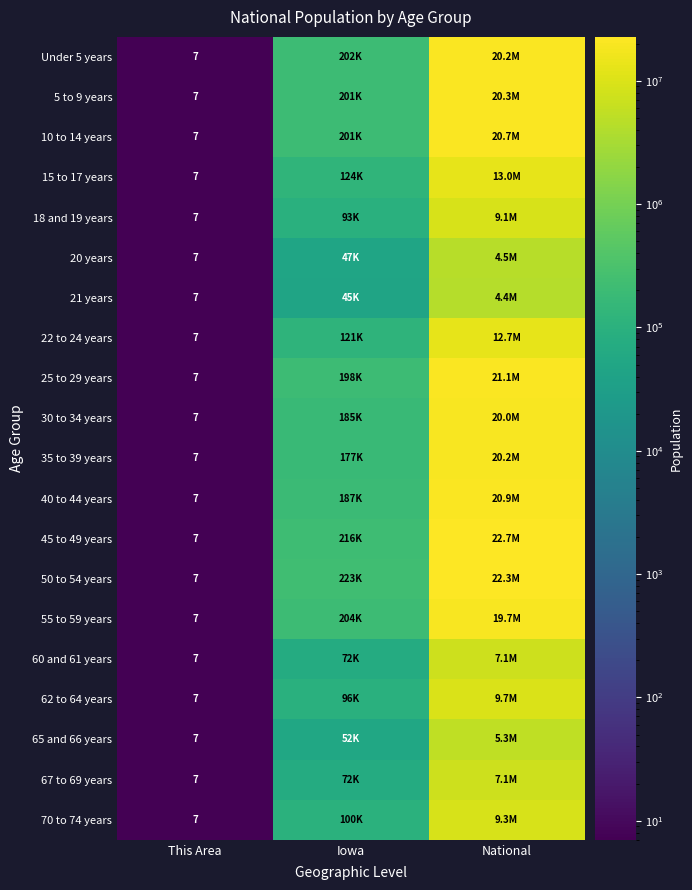

The value of 50 to 54 years at This Area is 12. True or false?

False